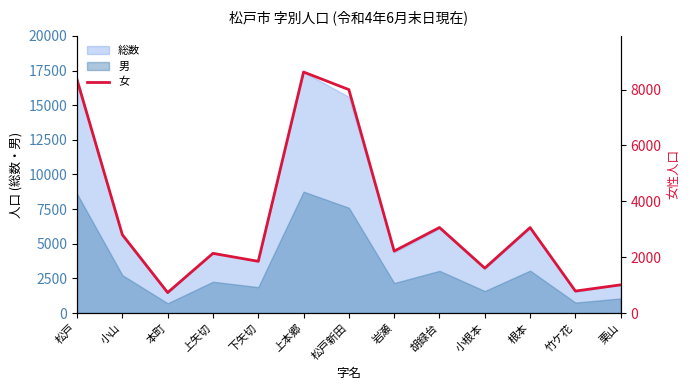

Does the chart display data point markers on the line(s)?

No